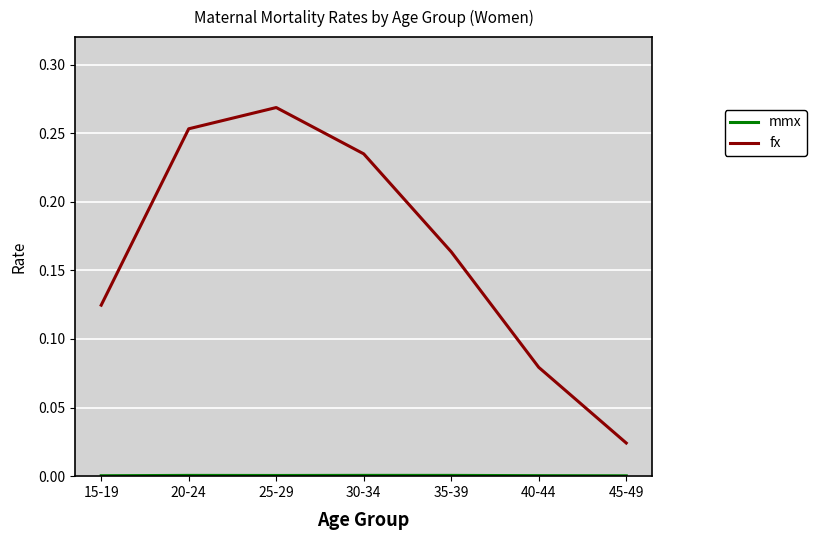

Which series has the largest range (max minus min)?

fx